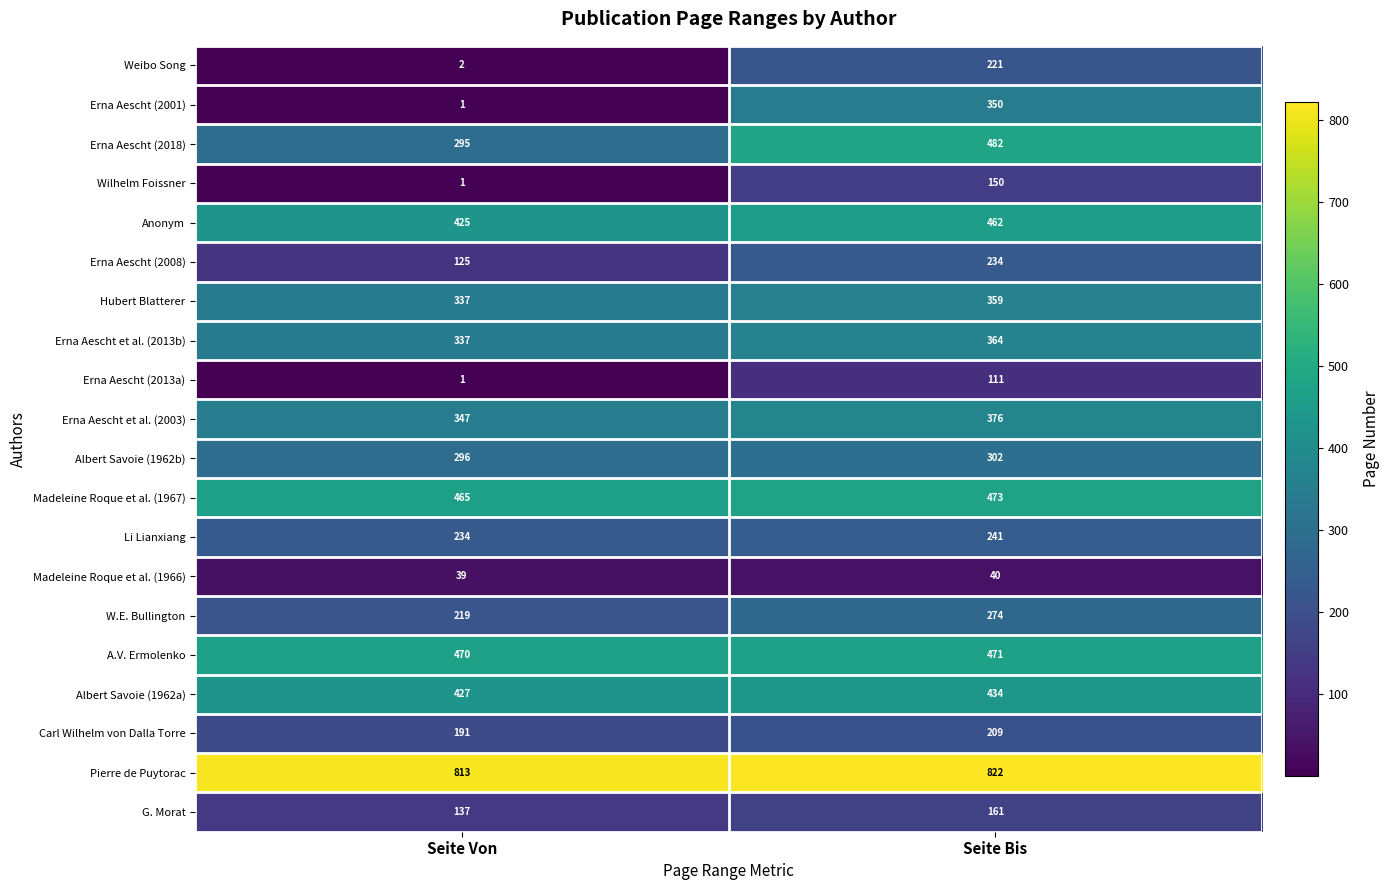

What is the sum of all Albert Savoie (1962b) values?

598